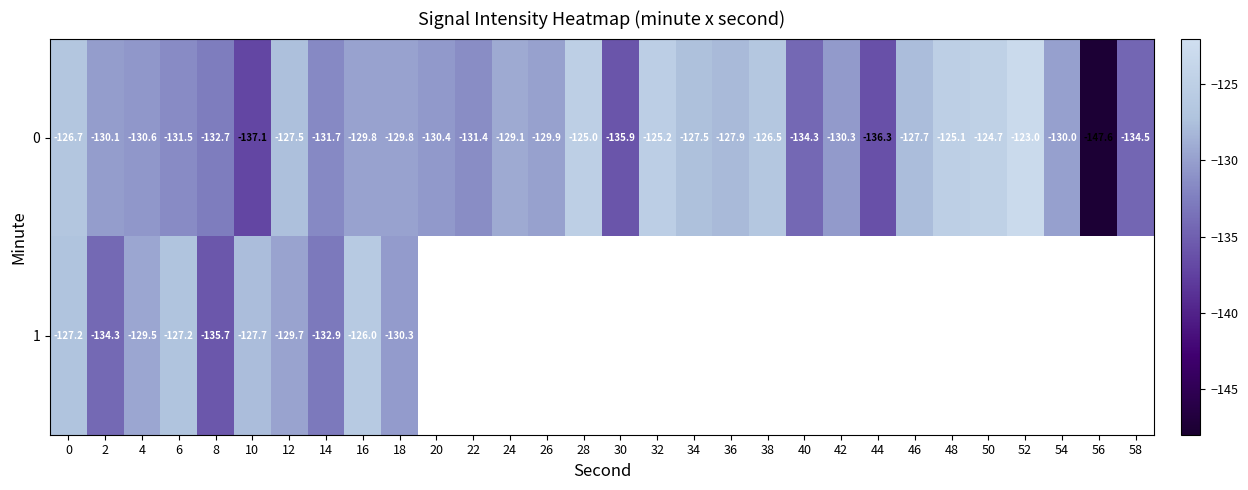

The 1 series shows -132.9 at 14. True or false?

True